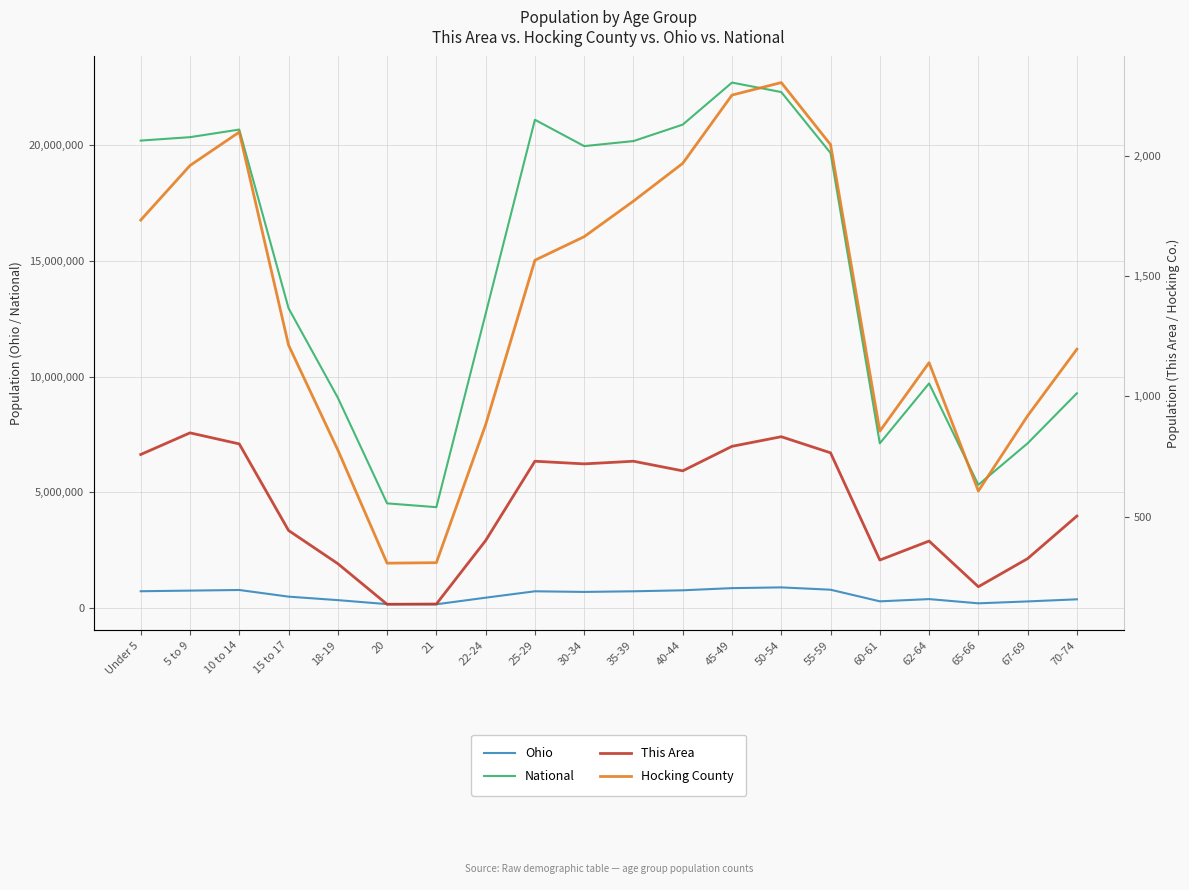

Reading left to right, list all the values displayed in this chart.

Ohio: Under 5=720856	5 to 9=747889	10 to 14=774699	15 to 17=487307	18-19=336375	20=163986	21=157045	22-24=442085	25-29=718630	30-34=691329	35-39=718462	40-44=761369	45-49=855134	50-54=887057	55-59=786857	60-61=284403	62-64=381006	65-66=198333	67-69=280531	70-74=371370
National: Under 5=20201362	5 to 9=20348657	10 to 14=20677194	15 to 17=12954254	18-19=9086089	20=4519129	21=4354294	22-24=12712576	25-29=21101849	30-34=19962099	35-39=20179642	40-44=20890964	45-49=22708591	50-54=22298125	55-59=19664805	60-61=7113727	62-64=9704197	65-66=5319902	67-69=7115361	70-74=9278166
This Area: Under 5=758	5 to 9=848	10 to 14=802	15 to 17=442	18-19=304	20=135	21=136	22-24=400	25-29=730	30-34=719	35-39=730	40-44=690	45-49=792	50-54=832	55-59=765	60-61=319	62-64=398	65-66=208	67-69=325	70-74=502
Hocking County: Under 5=1733	5 to 9=1960	10 to 14=2099	15 to 17=1213	18-19=777	20=306	21=308	22-24=882	25-29=1566	30-34=1664	35-39=1812	40-44=1969	45-49=2253	50-54=2305	55-59=2047	60-61=855	62-64=1140	65-66=606	67-69=919	70-74=1196